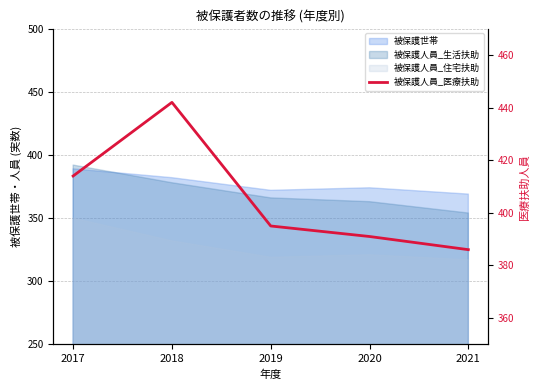

At which category does the data reach its first local peak?

2018